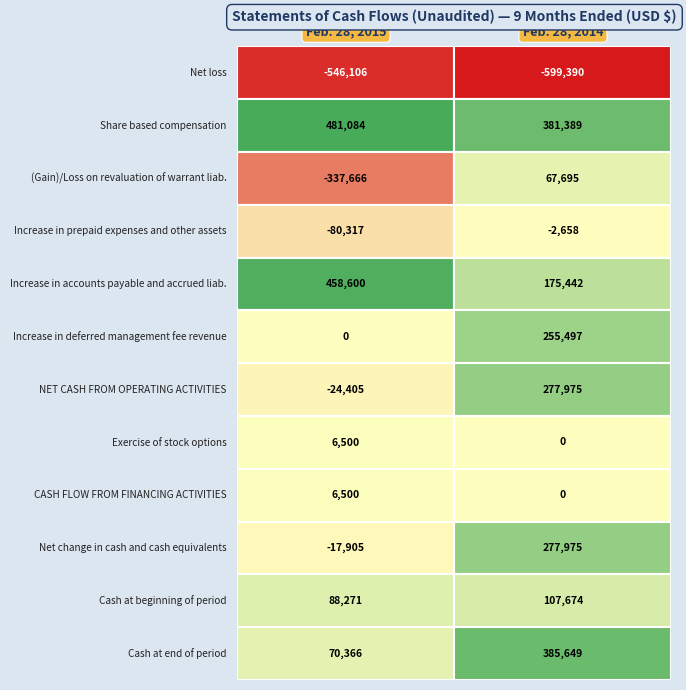

Reading left to right, what are all the values shown in this chart?

Net loss: 0=-546106	1=-599390
Share based compensation: 0=481084	1=381389
(Gain)/Loss on revaluation of warrant liab.: 0=-337666	1=67695
Increase in prepaid expenses and other assets: 0=-80317	1=-2658
Increase in accounts payable and accrued liab.: 0=458600	1=175442
Increase in deferred management fee revenue: 0=0	1=255497
NET CASH FROM OPERATING ACTIVITIES: 0=-24405	1=277975
Exercise of stock options: 0=6500	1=0
CASH FLOW FROM FINANCING ACTIVITIES: 0=6500	1=0
Net change in cash and cash equivalents: 0=-17905	1=277975
Cash at beginning of period: 0=88271	1=107674
Cash at end of period: 0=70366	1=385649